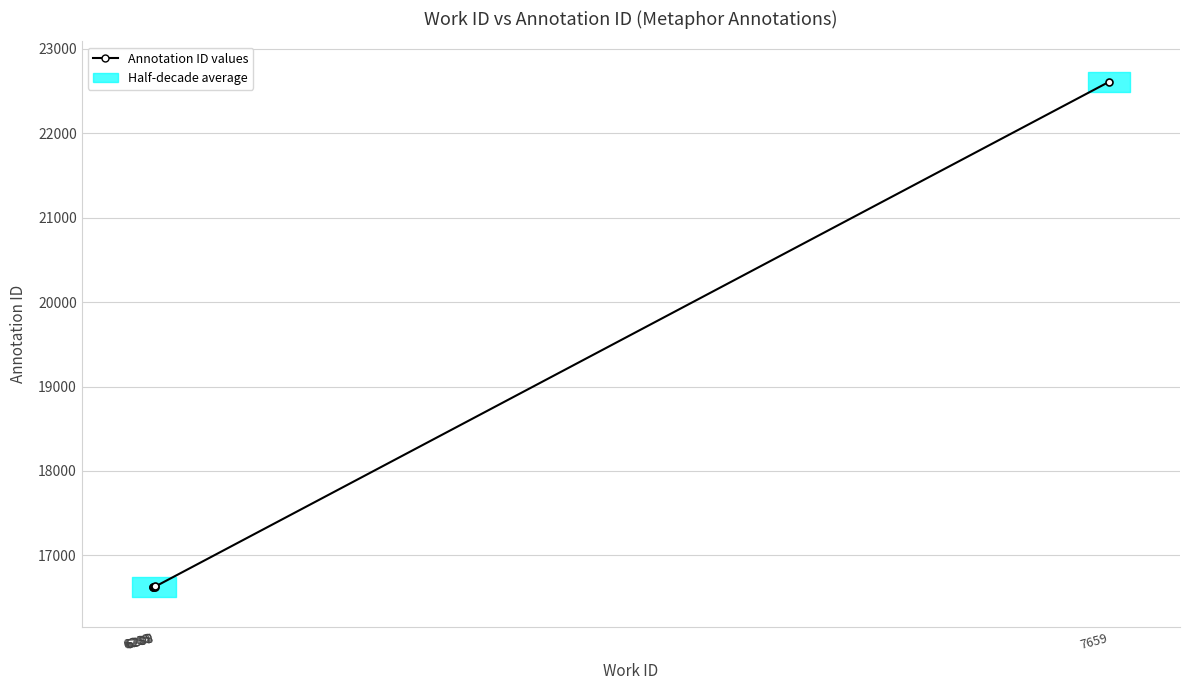

What is the value of the 3rd point from the left?

16629